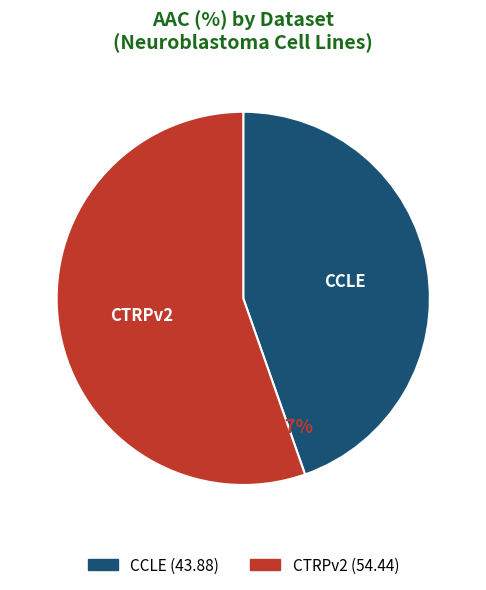

Approximately how many times larger is the value at CCLE compared to 17?

2.5